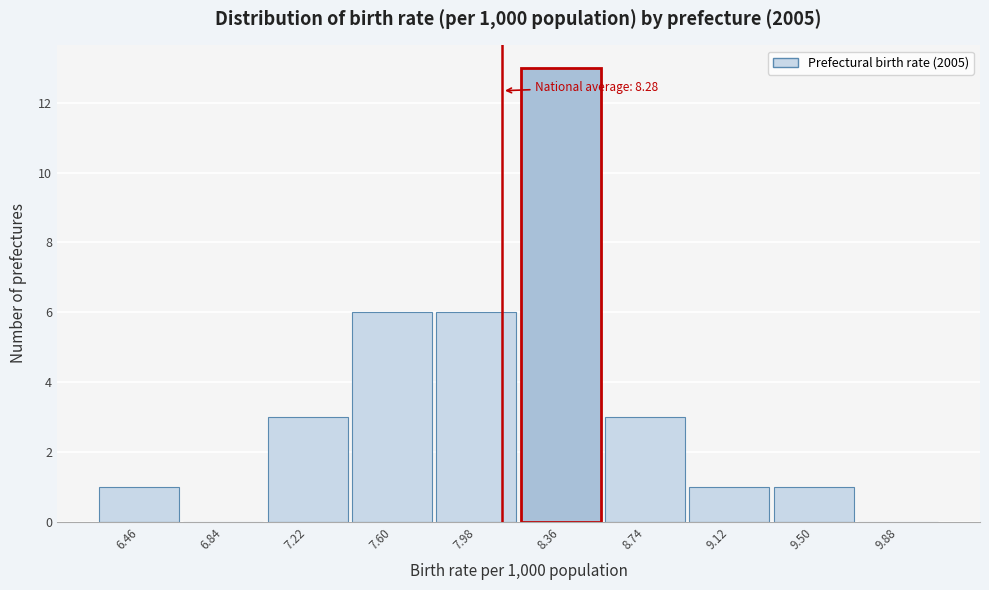

Reading left to right, list all the values displayed in this chart.

6.46=1	6.84=0	7.22=3	7.60=6	7.98=6	8.36=13	8.74=3	9.12=1	9.50=1	9.88=0